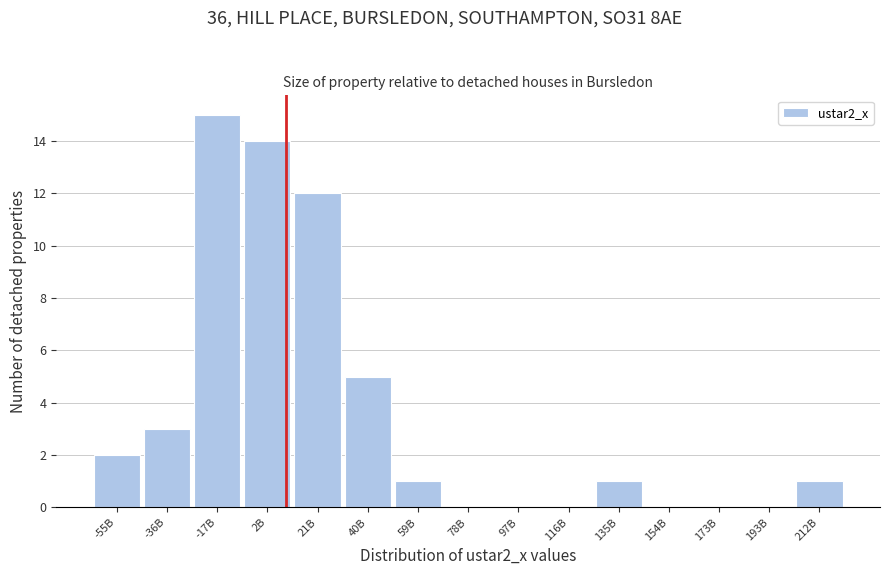

Reading right to left, what are all the values shown in this chart?

212B=1	193B=0	173B=0	154B=0	135B=1	116B=0	97B=0	78B=0	59B=1	40B=5	21B=12	2B=14	-17B=15	-36B=3	-55B=2